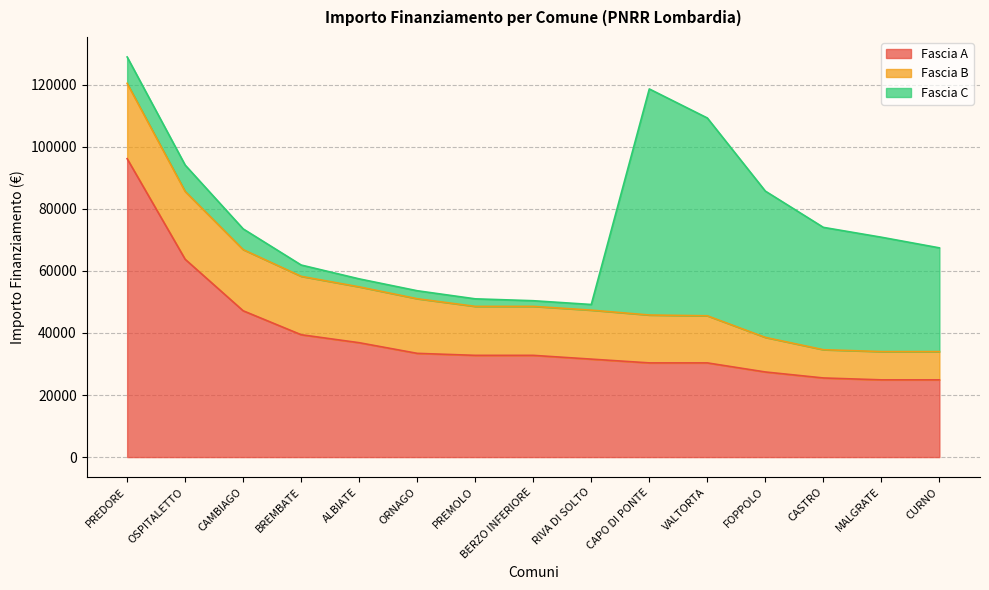

Rank the series by their average value, from highest to lowest.

Fascia A, Fascia C, Fascia B